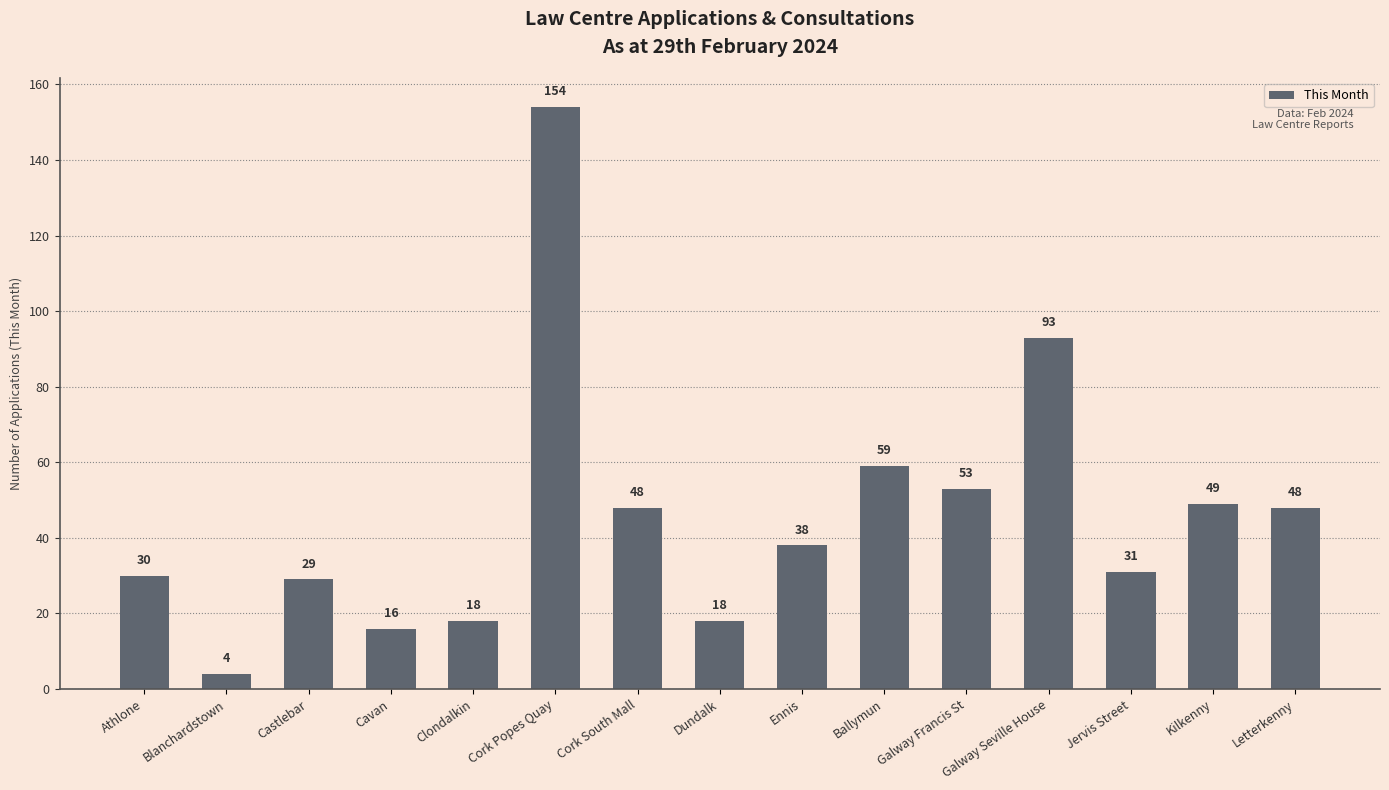

True or false: the data shows 37 at Cork Popes Quay.

False